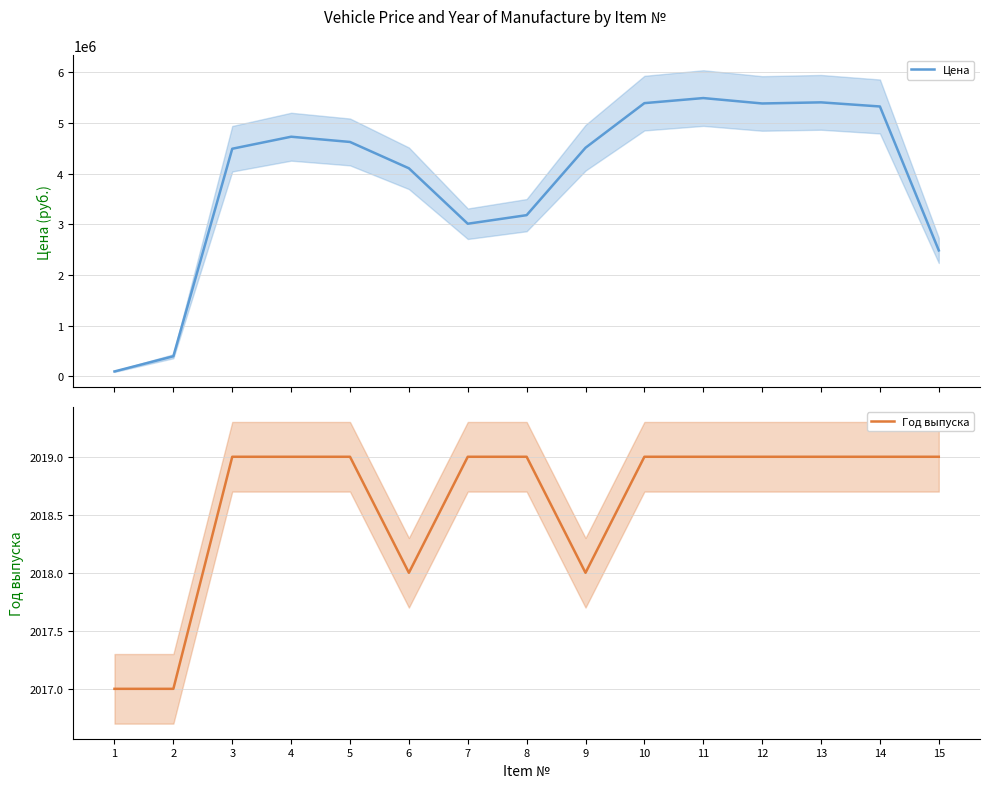

How many interior local valleys does the Цена series have?

2